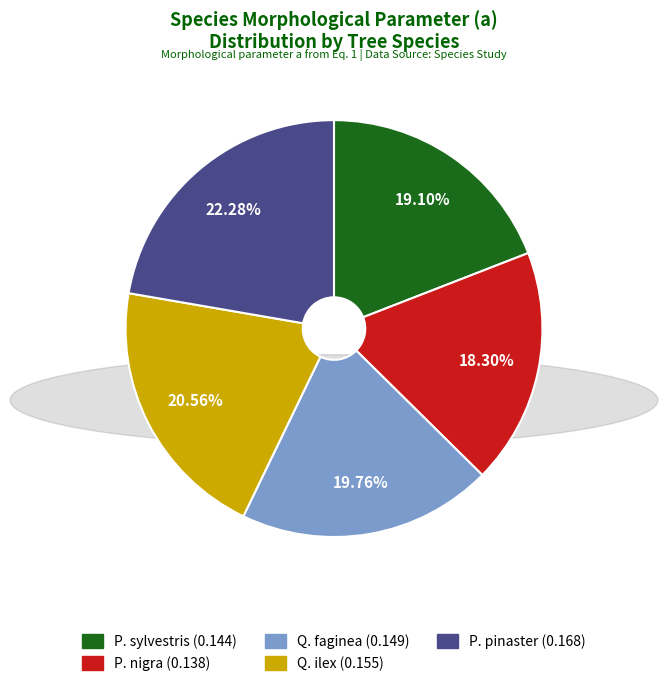

Rank the categories by value from lowest to highest.

P. nigra, P. sylvestris, Q. faginea, Q. ilex, P. pinaster